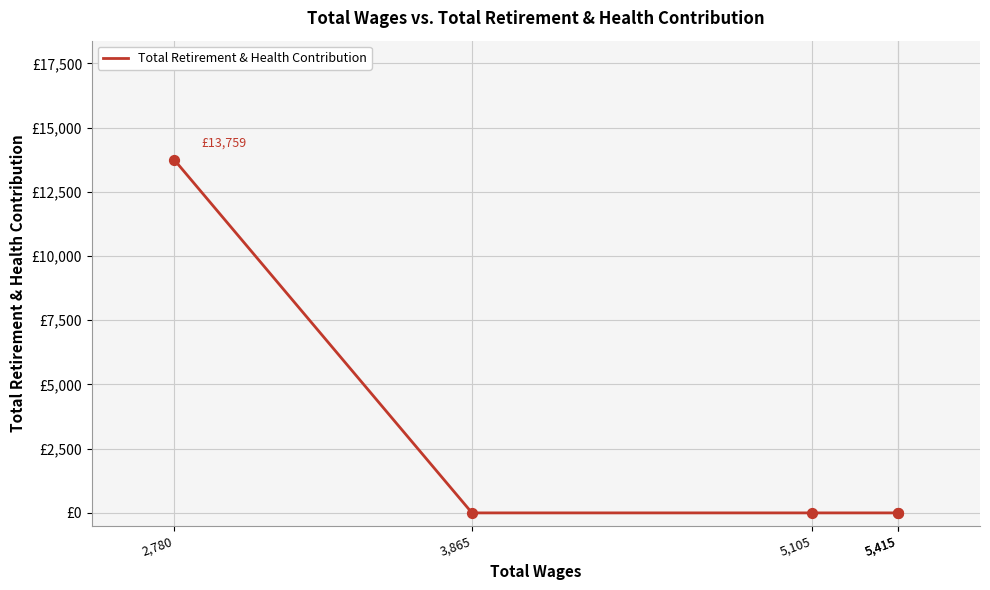

Which has a higher value, 5,415 or 3,865?

5,415